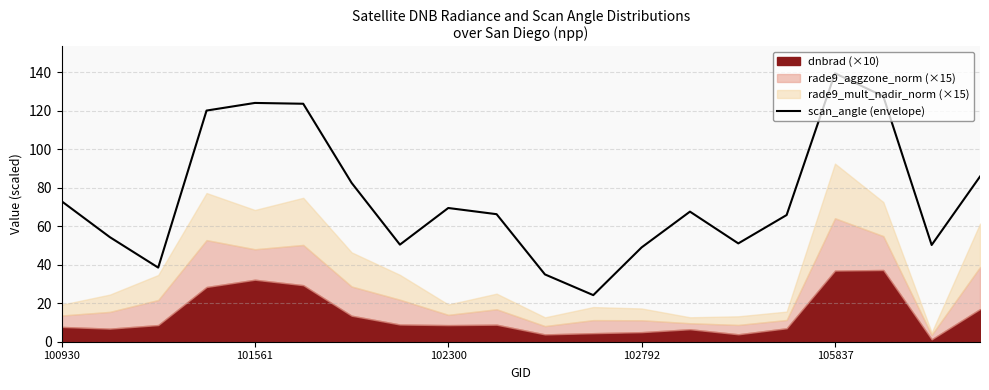

At which label does scan_angle (envelope) reach its peak?

105837